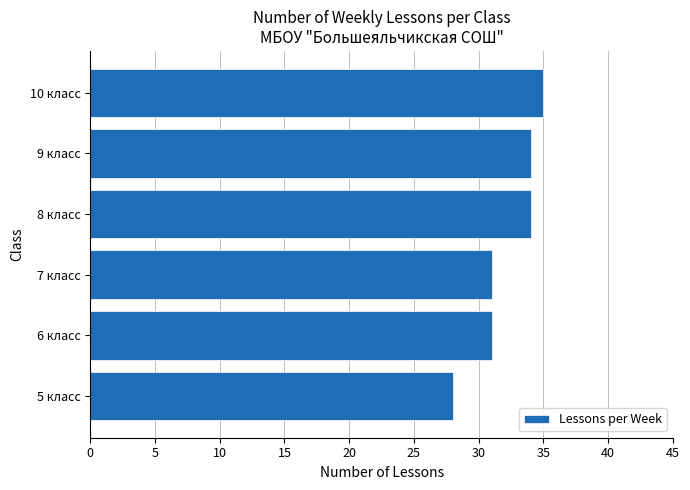

The chart shows a value of 31 at 6 класс. True or false?

True